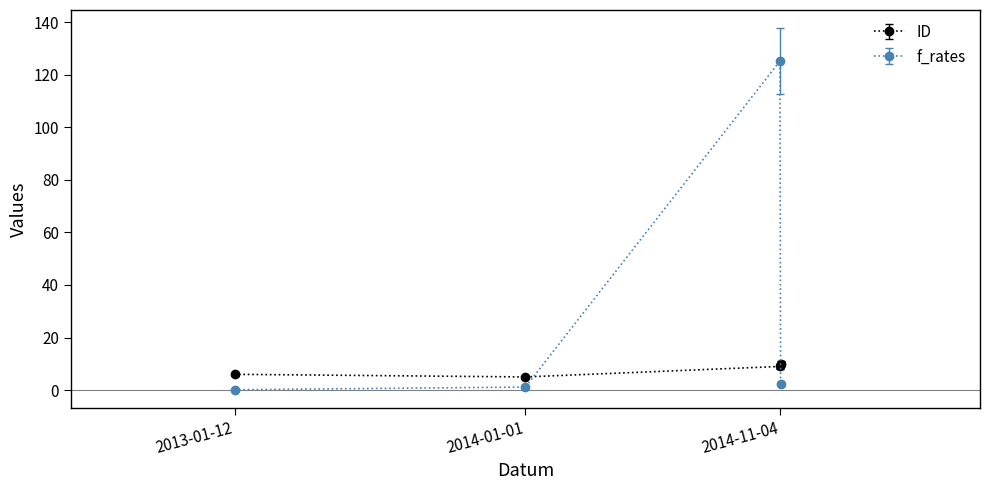

In f_rates, how many points are higher than both neighbors (excluding endpoints)?

1